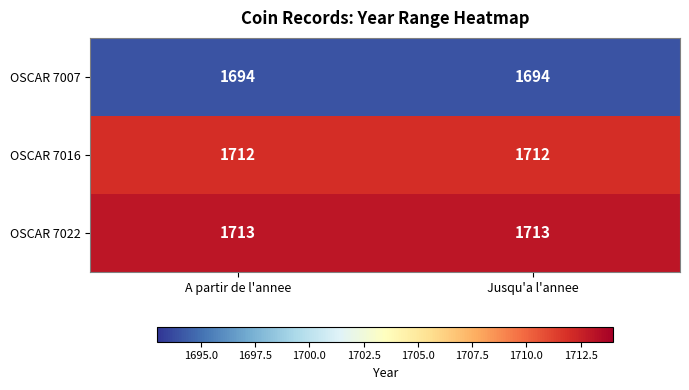

Rank the series by their maximum value, from highest to lowest.

OSCAR 7022, OSCAR 7016, OSCAR 7007